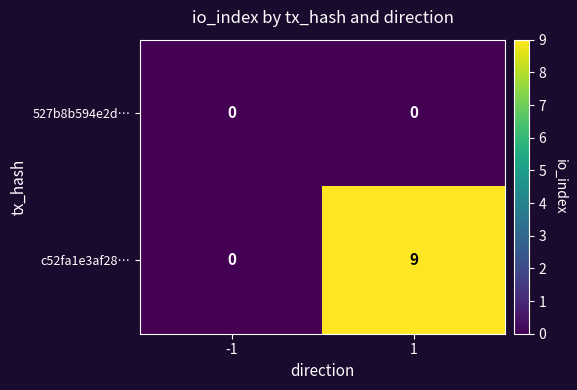

Rank the series by their average value, from highest to lowest.

c52fa1e3af28…, 527b8b594e2d…